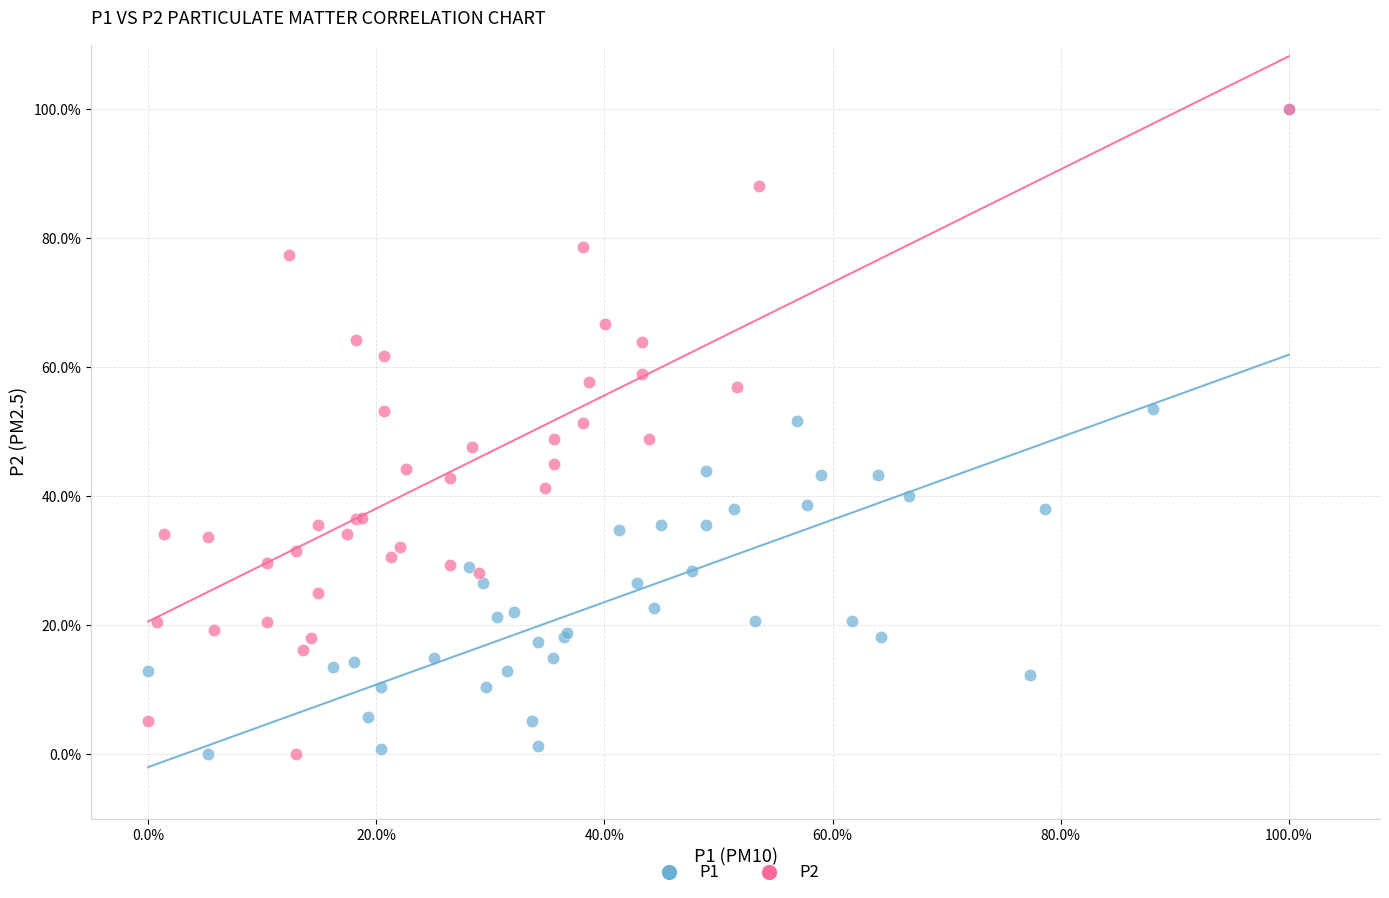

What are all the series names shown in the legend?

P1, P2